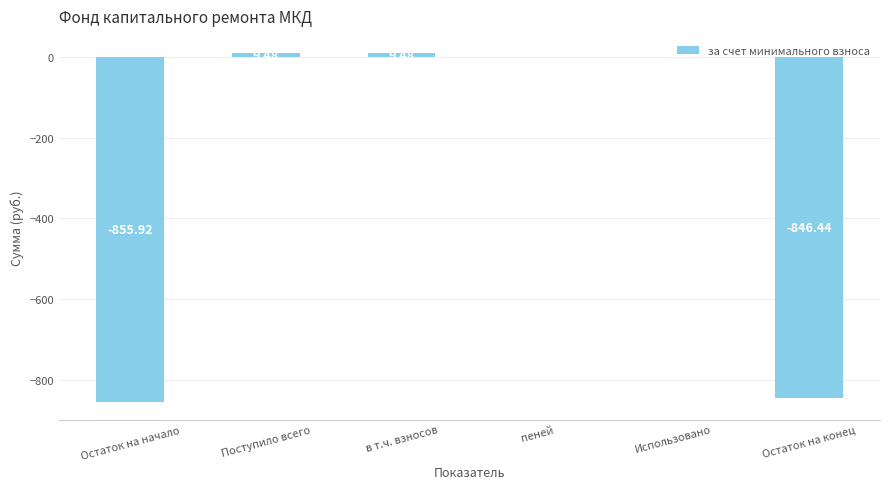

Between Поступило всего and Использовано, which is larger?

Поступило всего